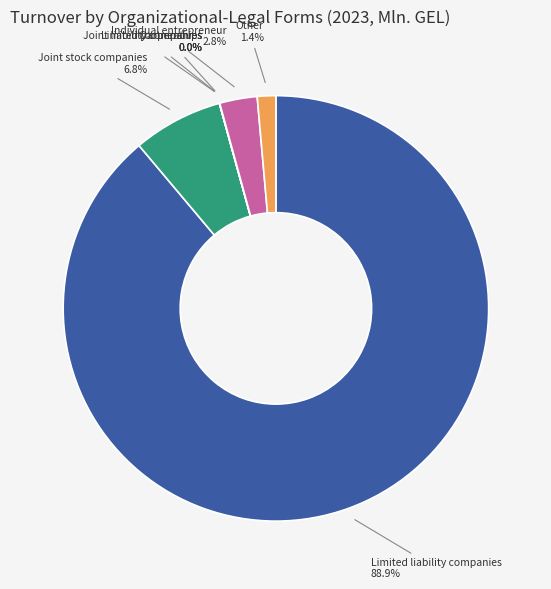

Is there any slice that represents more than half of the pie?

Yes